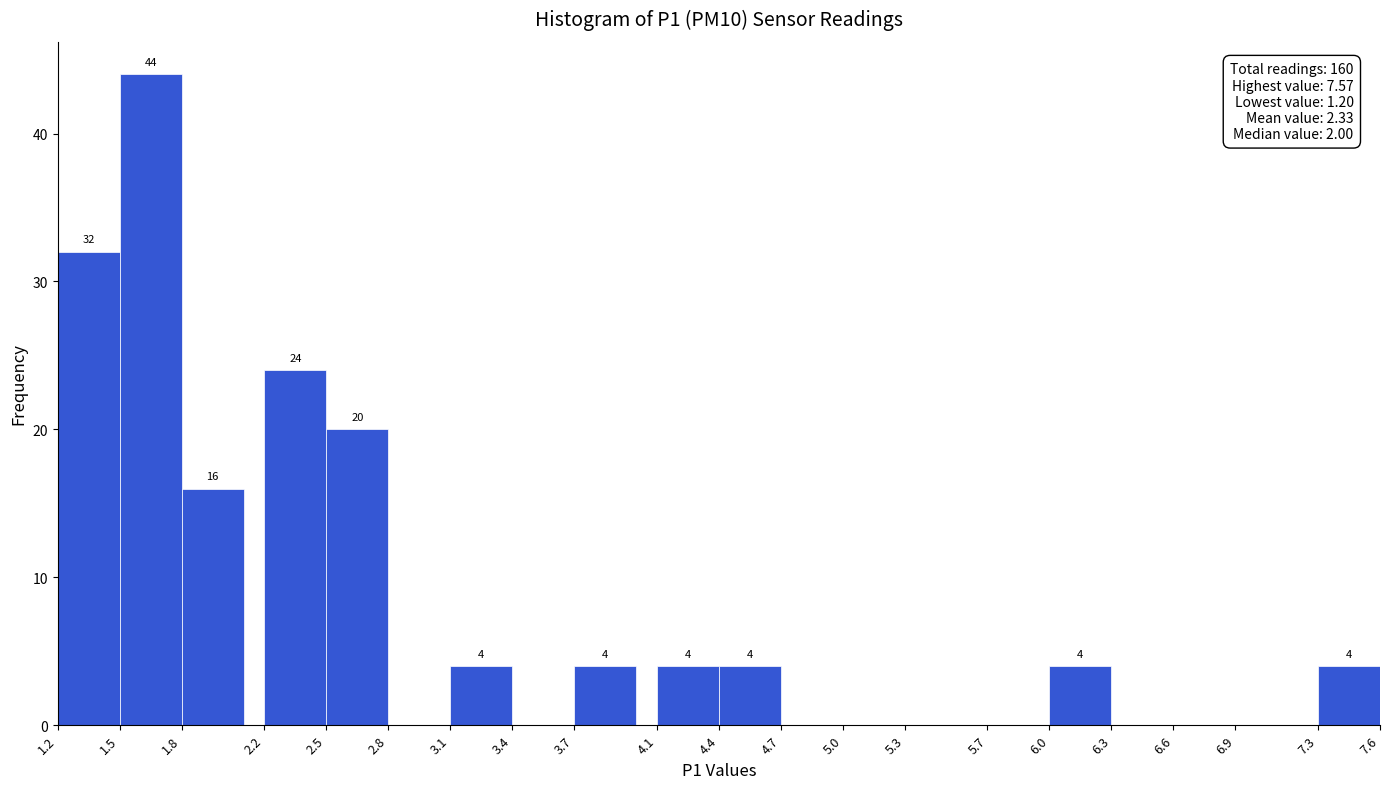

Which range on the x-axis has the tallest bar?

1.5 to 1.8